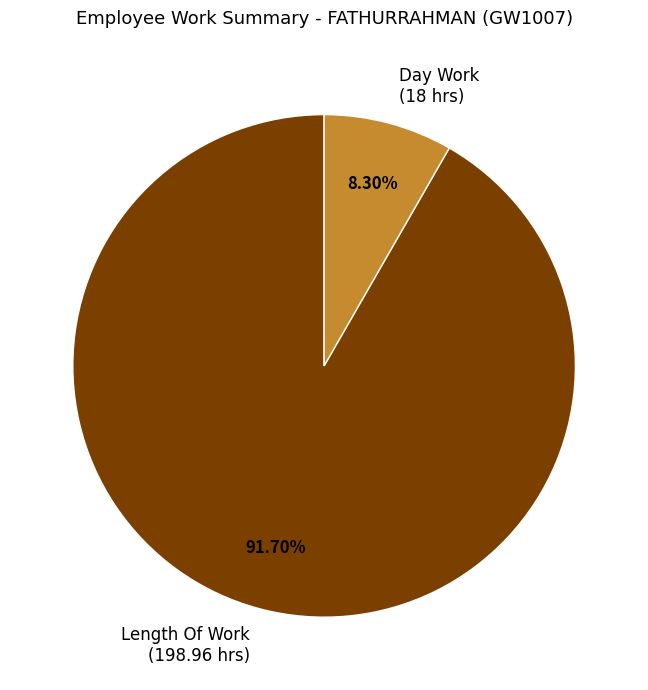

What is the smallest slice in the pie chart?

Day Work (18 hrs)